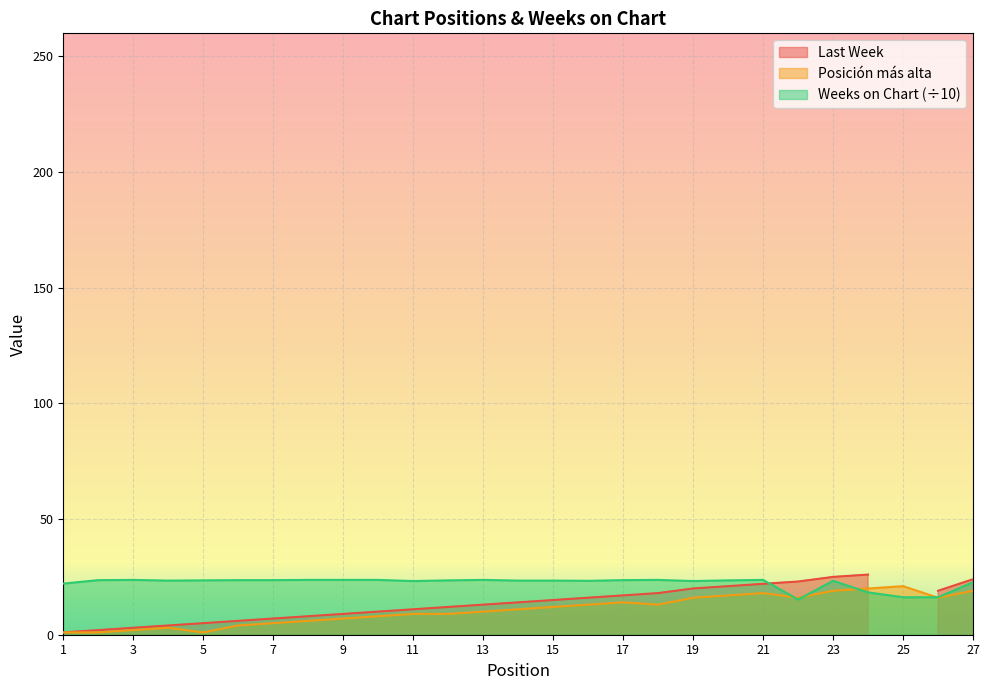

At which category is the sum across all series the highest?

23